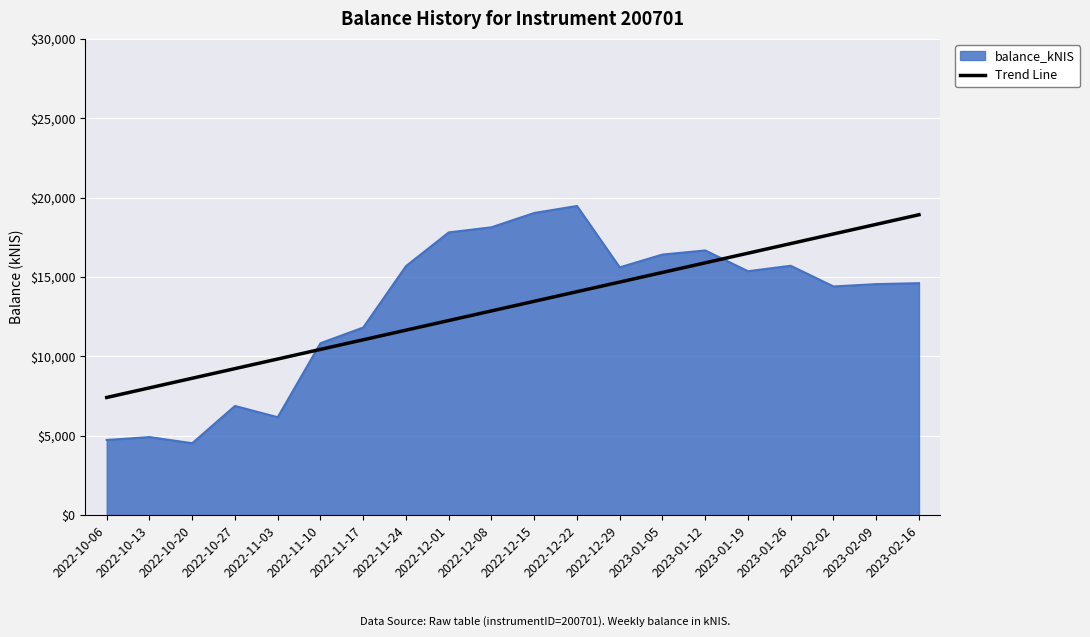

What is the difference between the maximum and minimum values in the balance_kNIS series?

14939.3